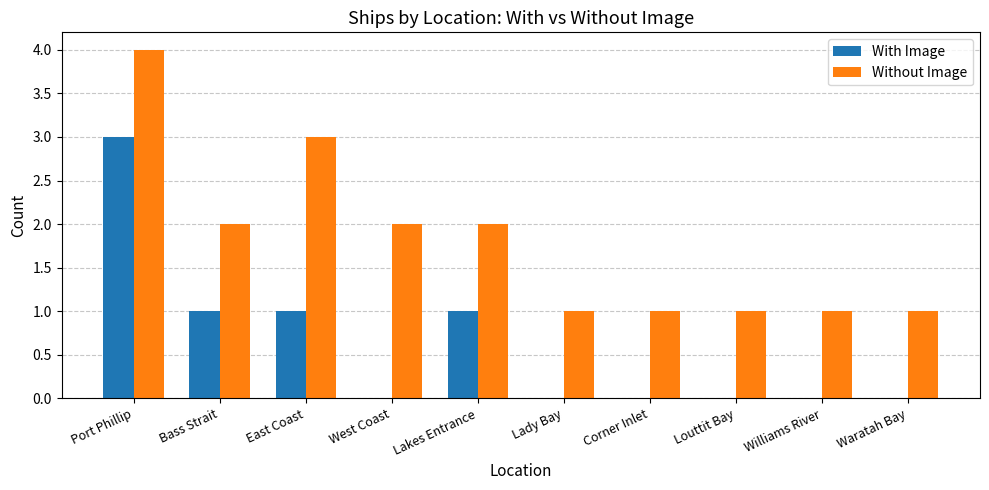

What are all the series names shown in the legend?

With Image, Without Image